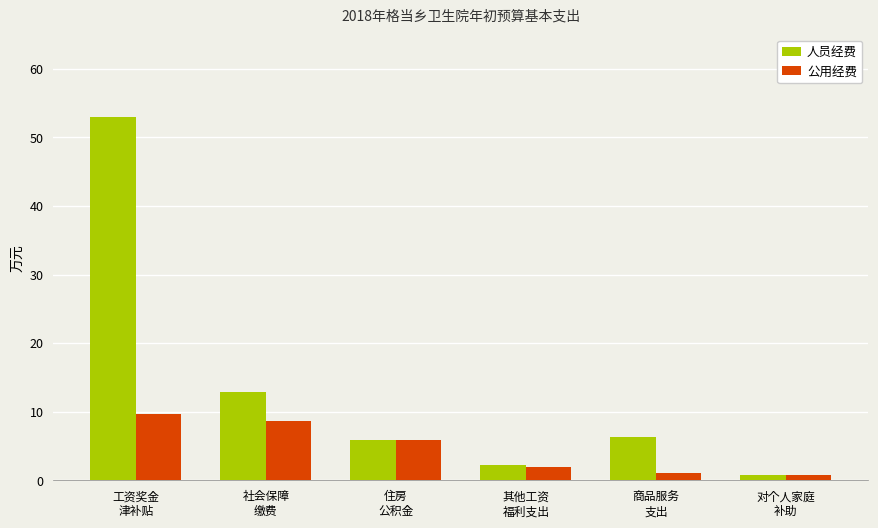

What value does the 人员经费 series have at 工资奖金
津补贴?

53.0